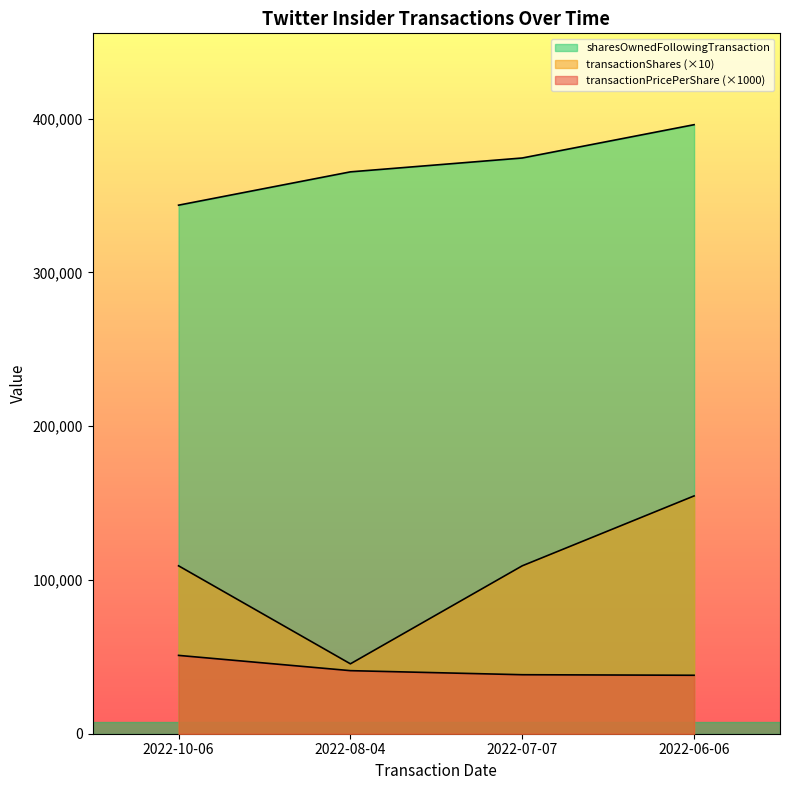

Which series changed the most between 2022-10-06 and 2022-07-07?

sharesOwnedFollowingTransaction